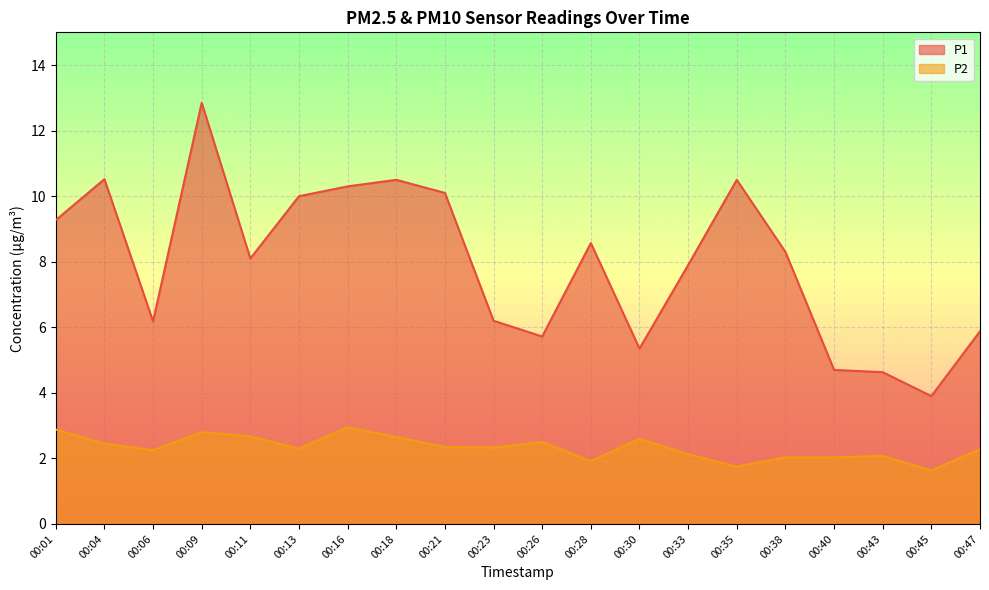

Reading right to left, extract all data points from this chart.

P1: 00:47=5.9	00:45=3.9	00:43=4.6	00:40=4.7	00:38=8.3	00:35=10.5	00:33=7.9	00:30=5.3	00:28=8.6	00:26=5.7	00:23=6.2	00:21=10.1	00:18=10.5	00:16=10.3	00:13=10.0	00:11=8.1	00:09=12.8	00:06=6.2	00:04=10.5	00:01=9.3
P2: 00:47=2.3	00:45=1.6	00:43=2.1	00:40=2.0	00:38=2.0	00:35=1.8	00:33=2.1	00:30=2.6	00:28=1.9	00:26=2.5	00:23=2.3	00:21=2.4	00:18=2.6	00:16=3.0	00:13=2.3	00:11=2.7	00:09=2.8	00:06=2.2	00:04=2.5	00:01=2.9